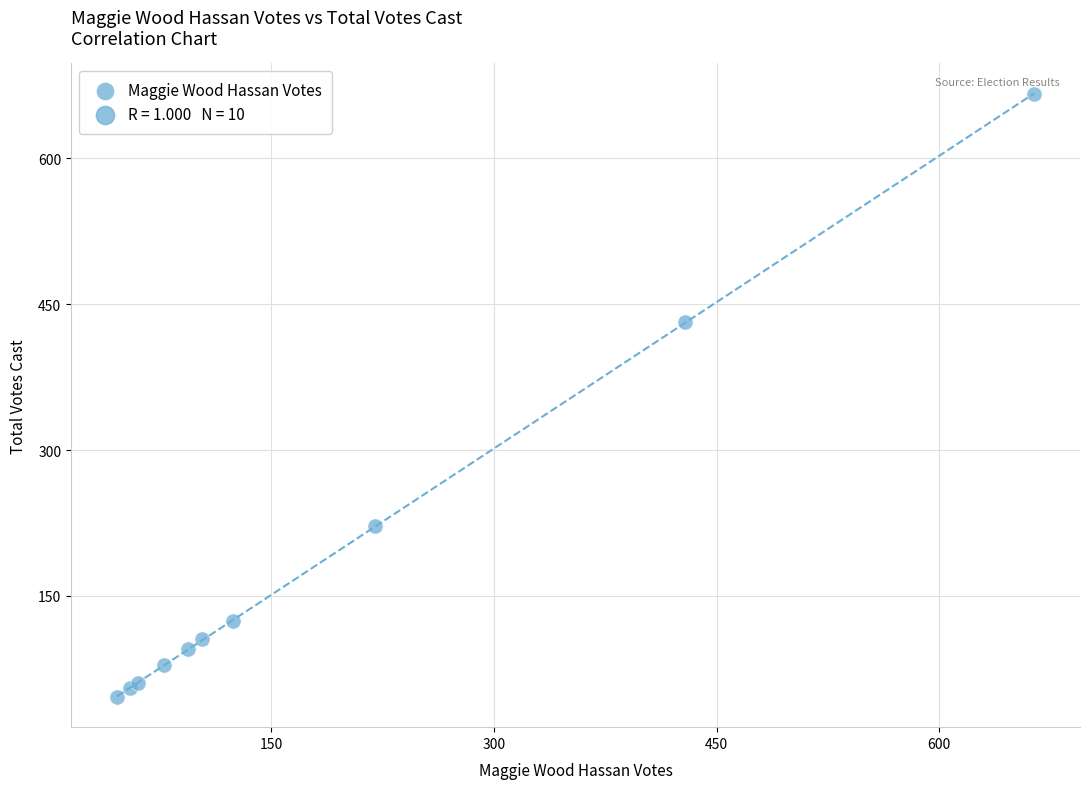

What Y value in the scatter plot is closest to 356?

432